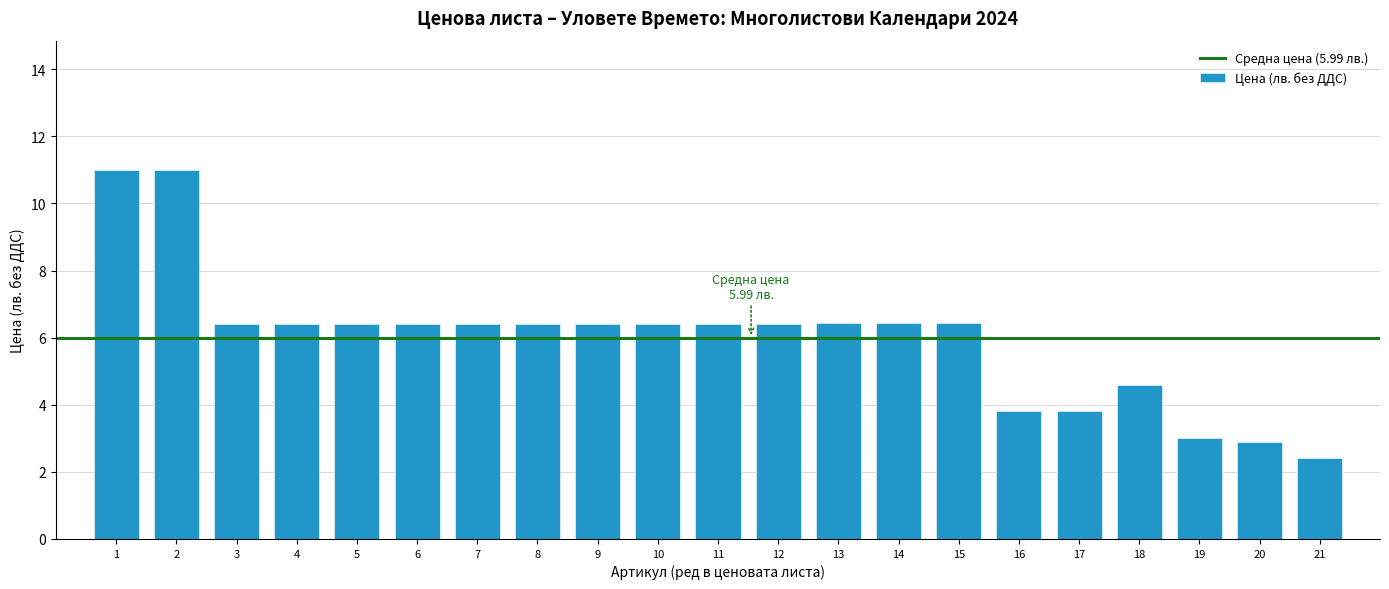

What is the average value?

6.0